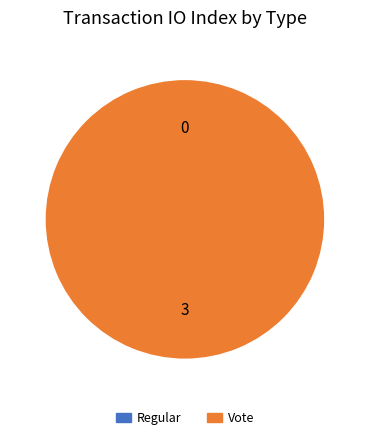

Is it true that Vote is 100% of the pie?

True